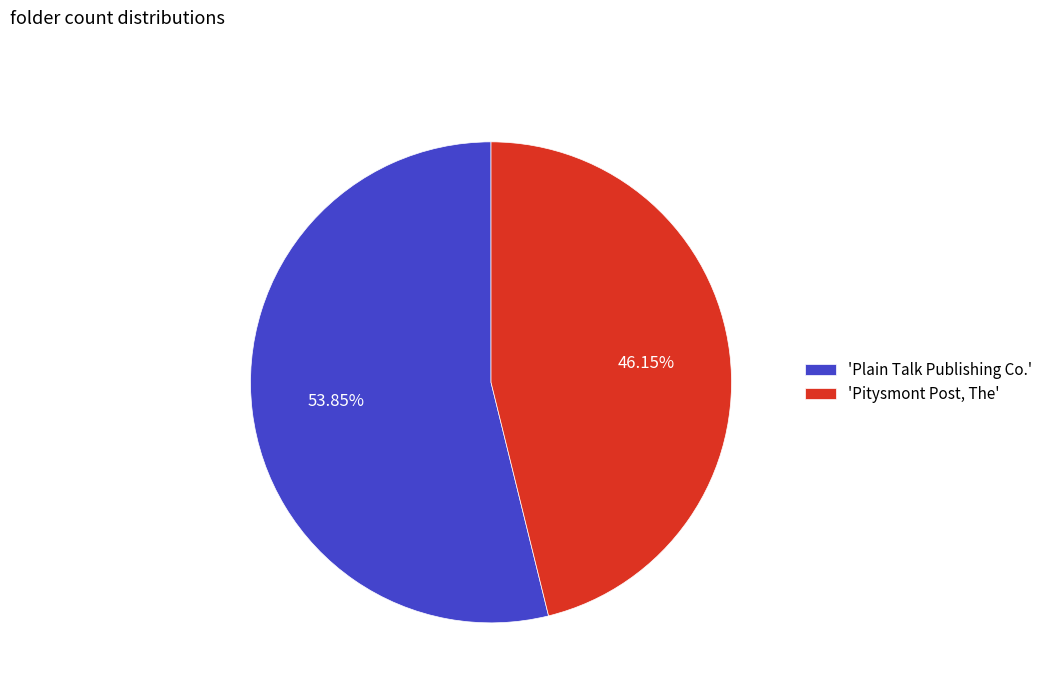

Which has a higher value, 'Pitysmont Post, The' or 'Plain Talk Publishing Co.'?

'Plain Talk Publishing Co.'